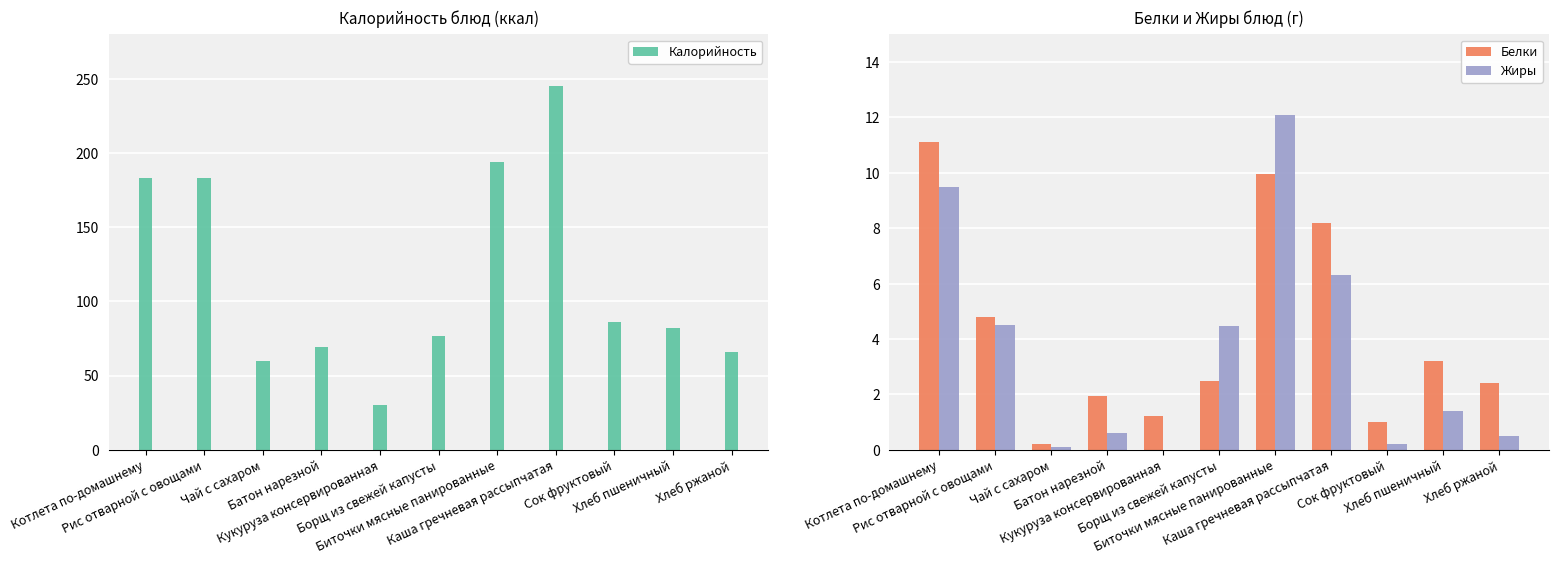

What is the difference between the maximum and minimum values in the Белки series?

10.9